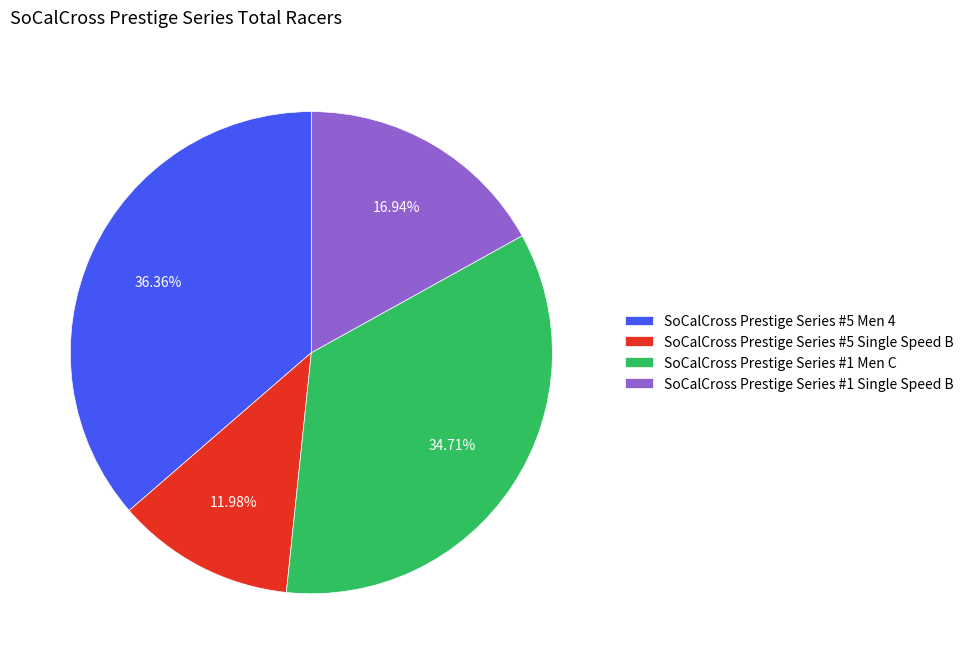

Rank the categories by value from highest to lowest.

SoCalCross Prestige Series #5 Men 4, SoCalCross Prestige Series #1 Men C, SoCalCross Prestige Series #1 Single Speed B, SoCalCross Prestige Series #5 Single Speed B